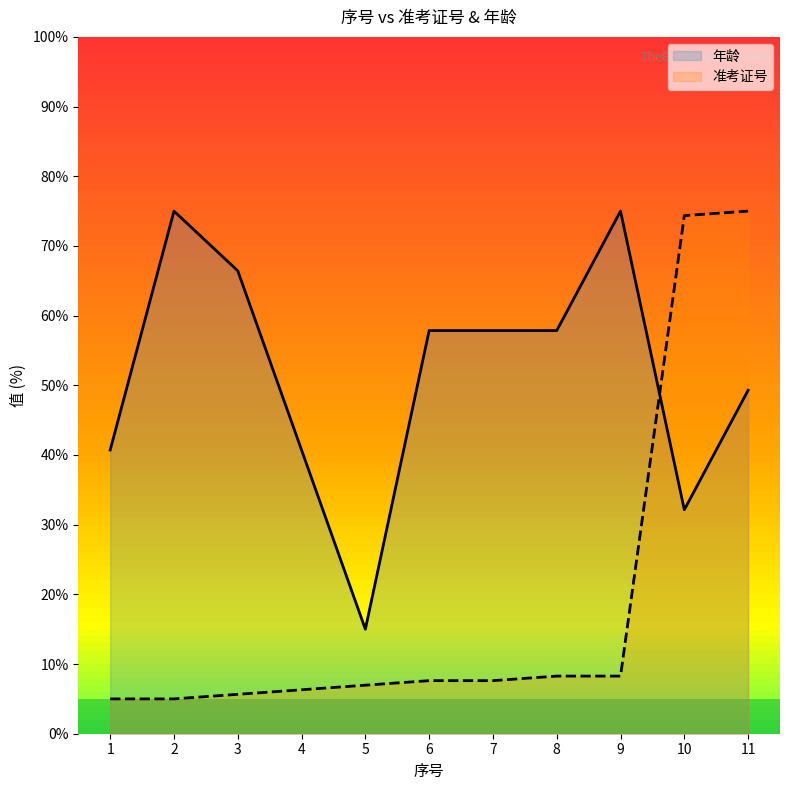

What is the highest value of the 准考证号 series?

75.0